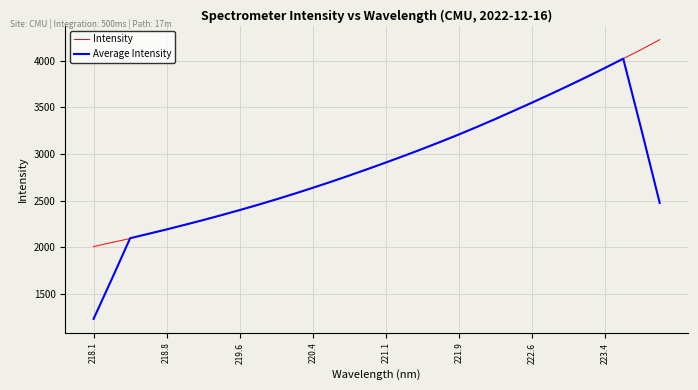

Rank the series by their maximum value, from lowest to highest.

Average Intensity, Intensity